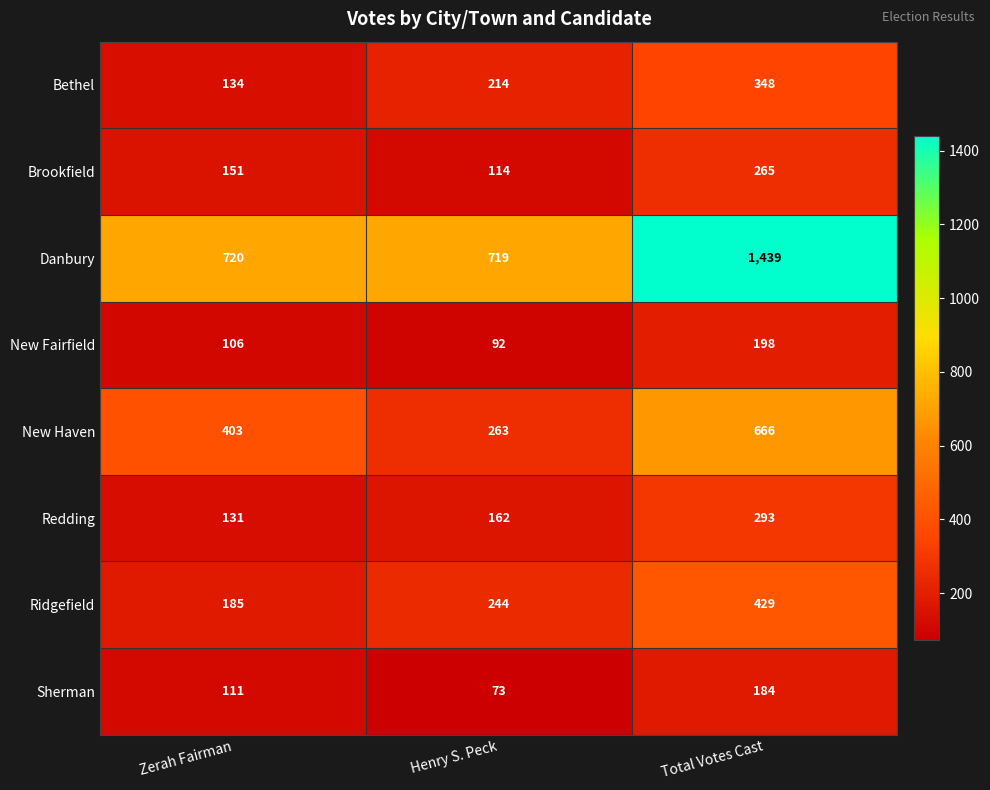

Reading left to right, transcribe all the data shown in this chart.

Bethel: Zerah Fairman=134	Henry S. Peck=214	Total Votes Cast=348
Brookfield: Zerah Fairman=151	Henry S. Peck=114	Total Votes Cast=265
Danbury: Zerah Fairman=720	Henry S. Peck=719	Total Votes Cast=1439
New Fairfield: Zerah Fairman=106	Henry S. Peck=92	Total Votes Cast=198
New Haven: Zerah Fairman=403	Henry S. Peck=263	Total Votes Cast=666
Redding: Zerah Fairman=131	Henry S. Peck=162	Total Votes Cast=293
Ridgefield: Zerah Fairman=185	Henry S. Peck=244	Total Votes Cast=429
Sherman: Zerah Fairman=111	Henry S. Peck=73	Total Votes Cast=184